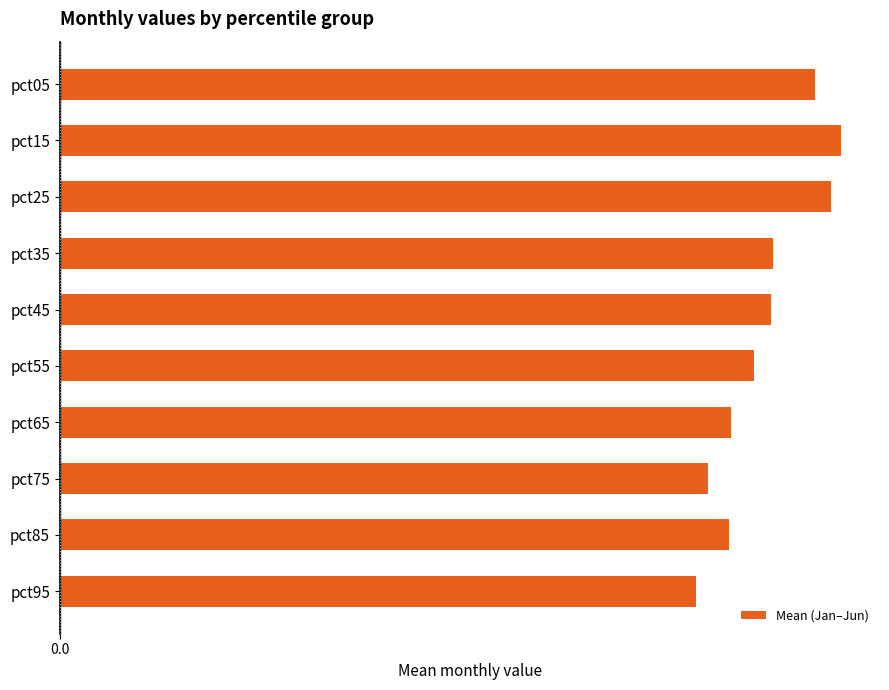

Does the chart contain any negative values?

No